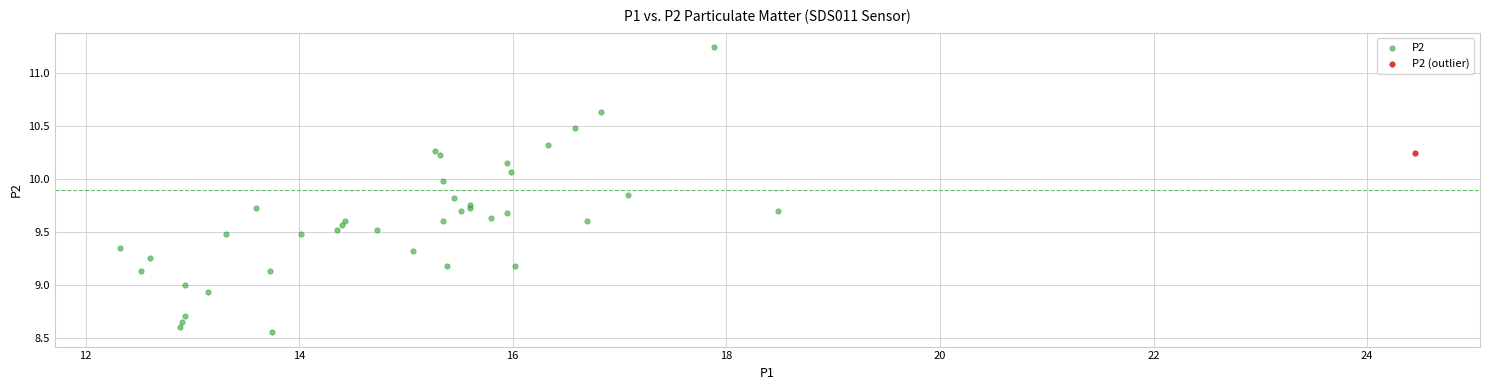

What are all the series names shown in the legend?

P2, P2 (outlier)